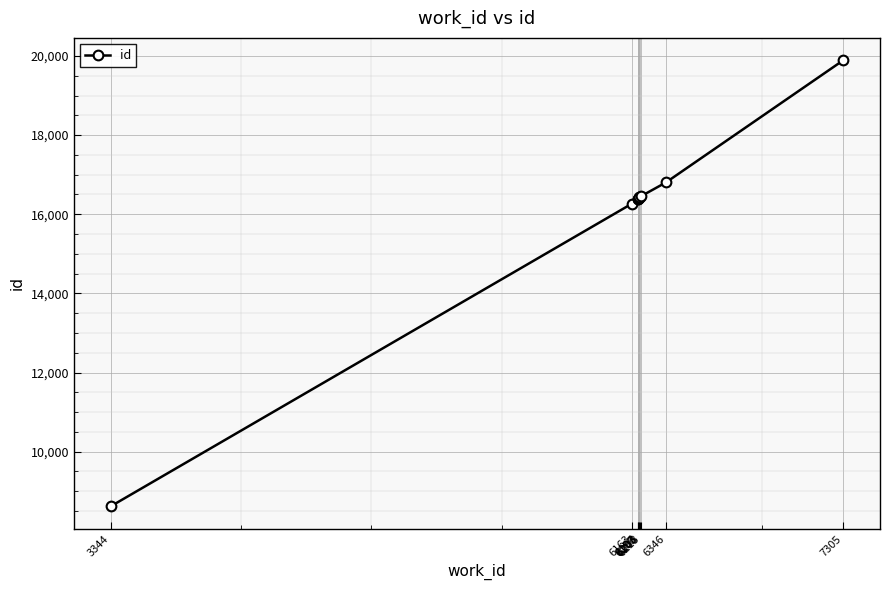

Reading left to right, what are all the values shown in this chart?

3344=8617	6163=16270	6196=16385	6197=16386	6203=16420	6206=16427	6203=16428	6213=16460	6346=16804	7305=19893